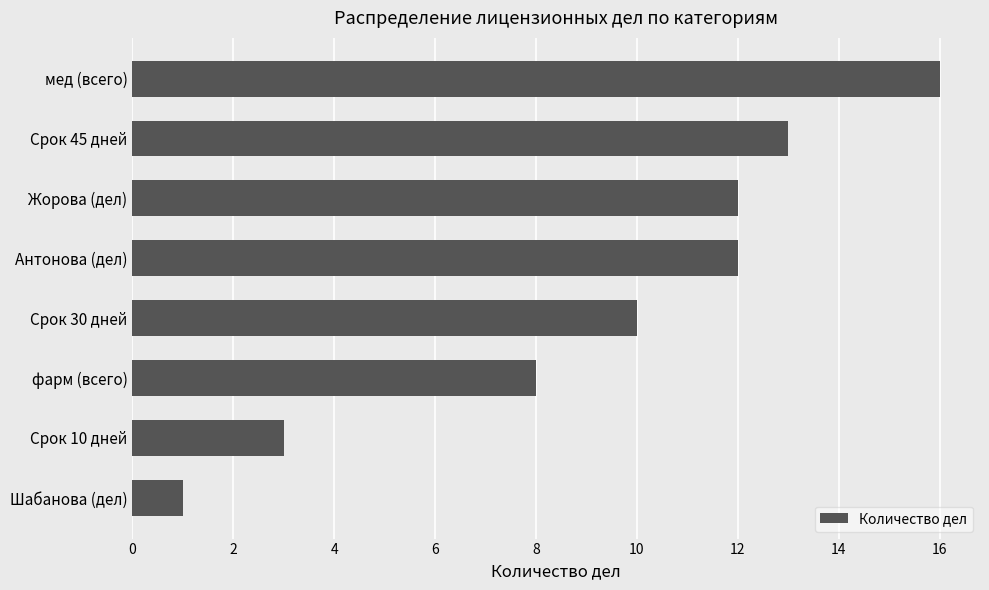

The value at Срок 10 дней is 3. True or false?

True